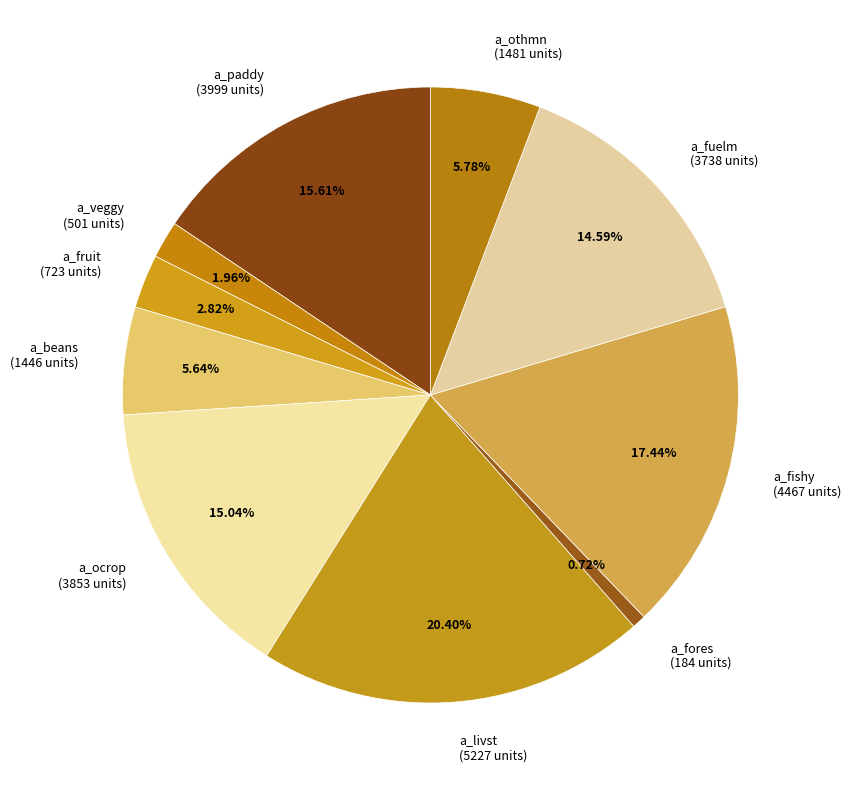

Between a_veggy (501 units) and a_beans (1446 units), which is larger?

a_beans (1446 units)